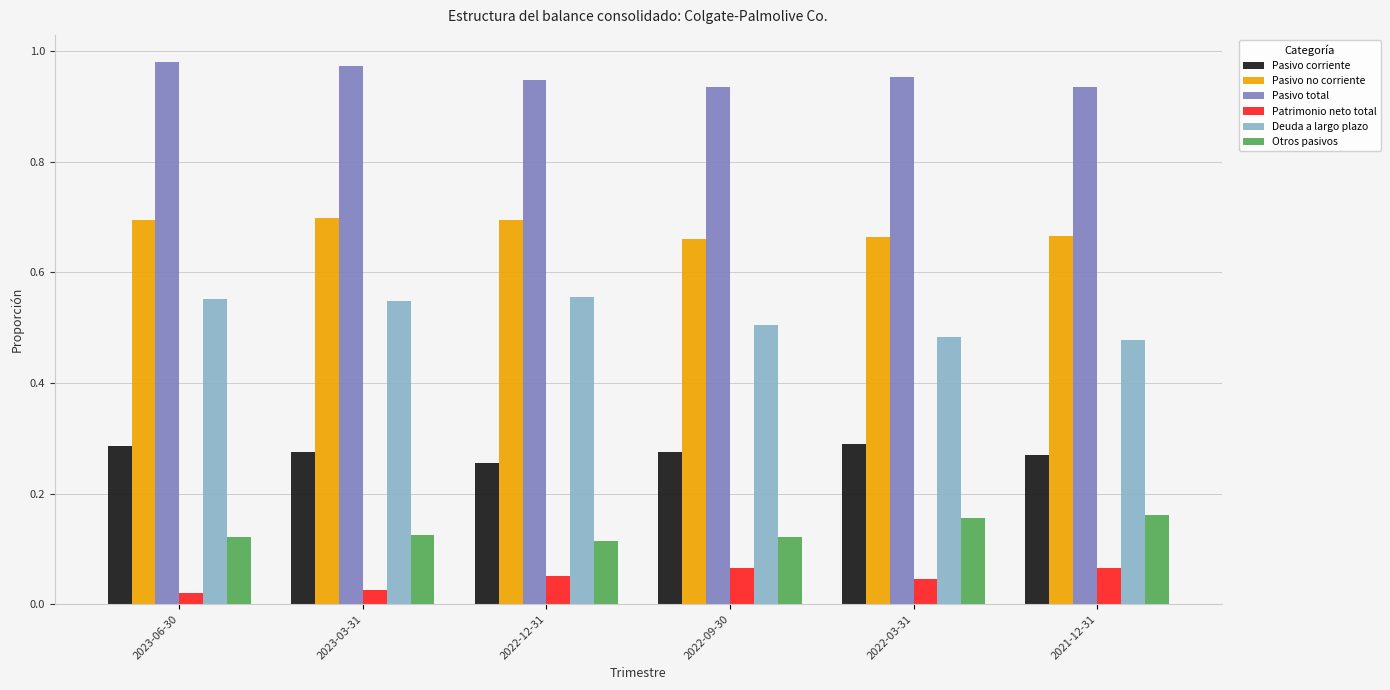

What is the total value across all series at 2022-12-31?

2.6